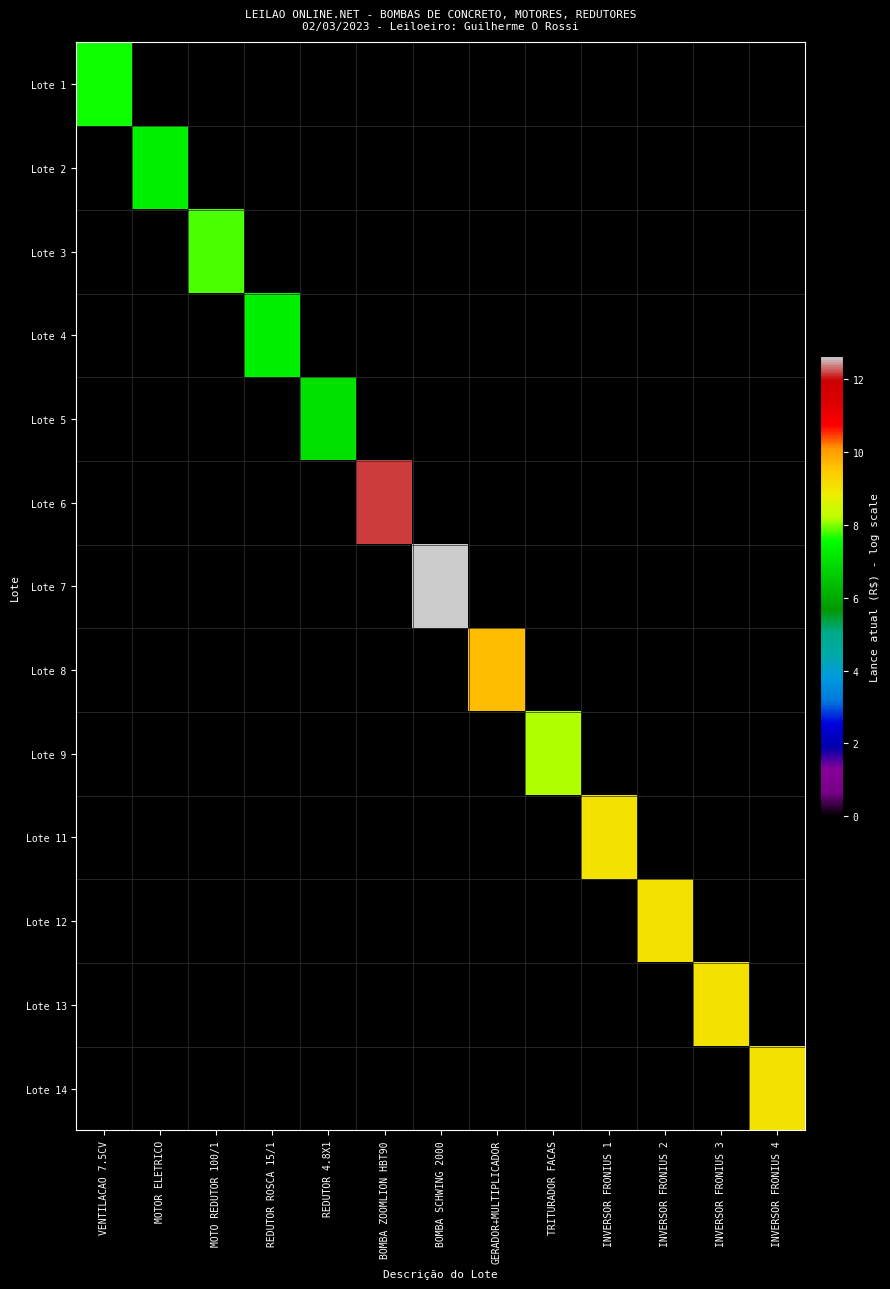

At REDUTOR 4.8X1, list the series in order from largest to smallest.

Lote 5, Lote 1, Lote 2, Lote 3, Lote 4, Lote 6, Lote 7, Lote 8, Lote 9, Lote 11, Lote 12, Lote 13, Lote 14